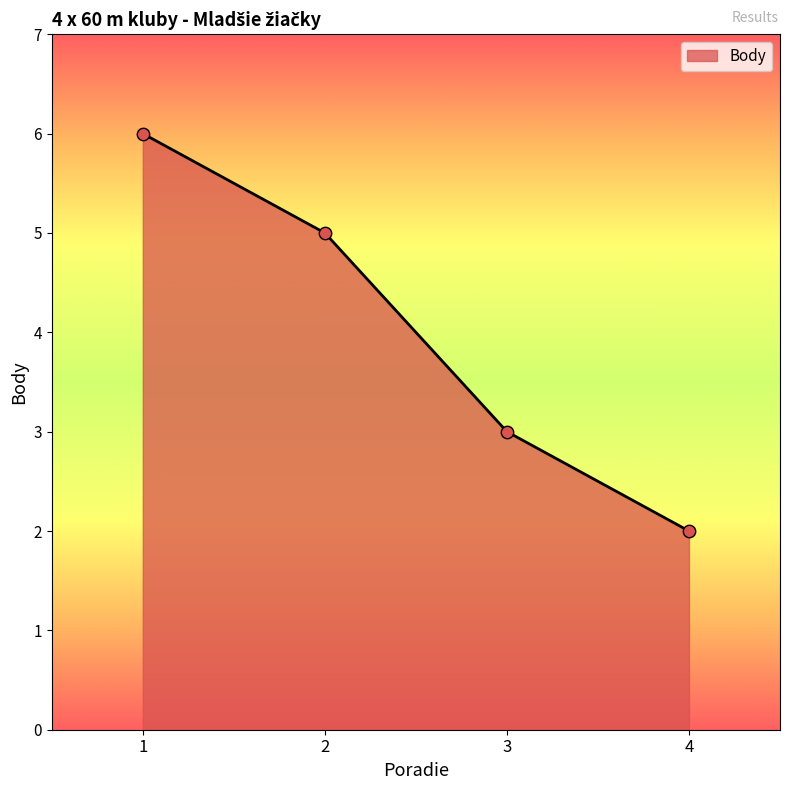

Between 1 and 4, which is larger?

1